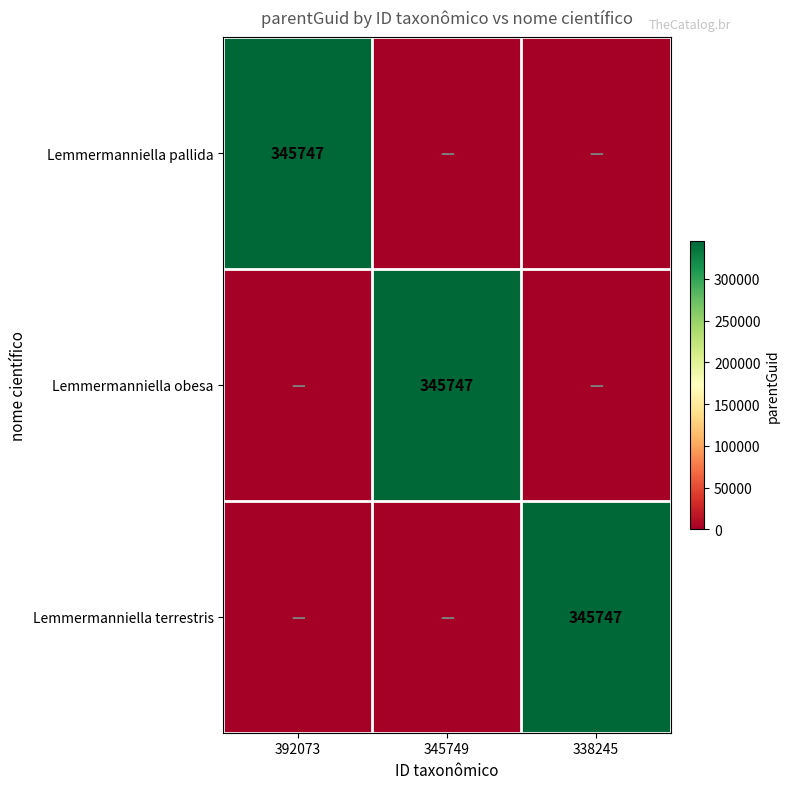

The value of Lemmermanniella obesa at 345749 is 345747. True or false?

True